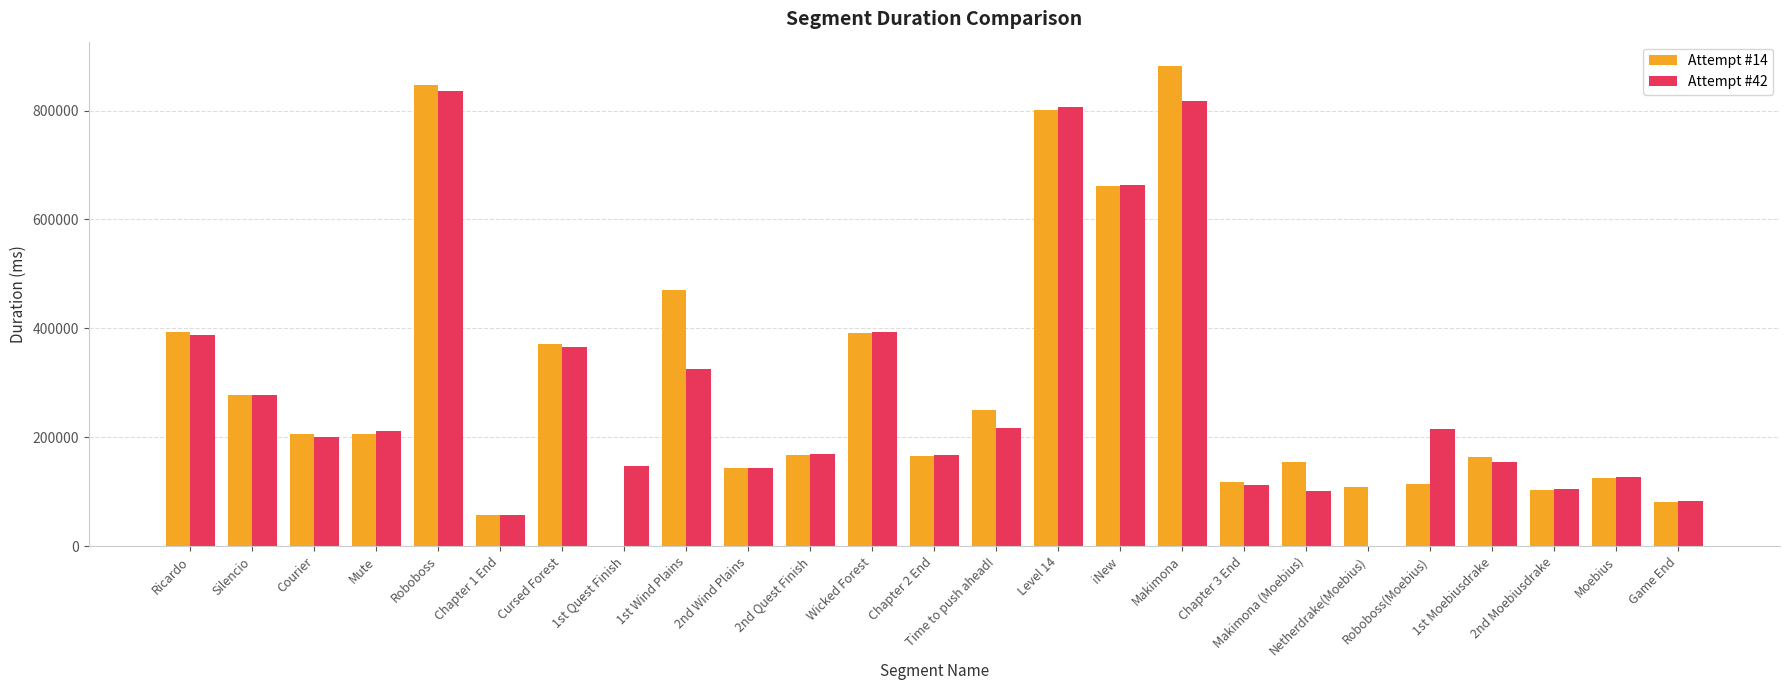

Is it true that Attempt #42 equals 102032 at Makimona (Moebius)?

True